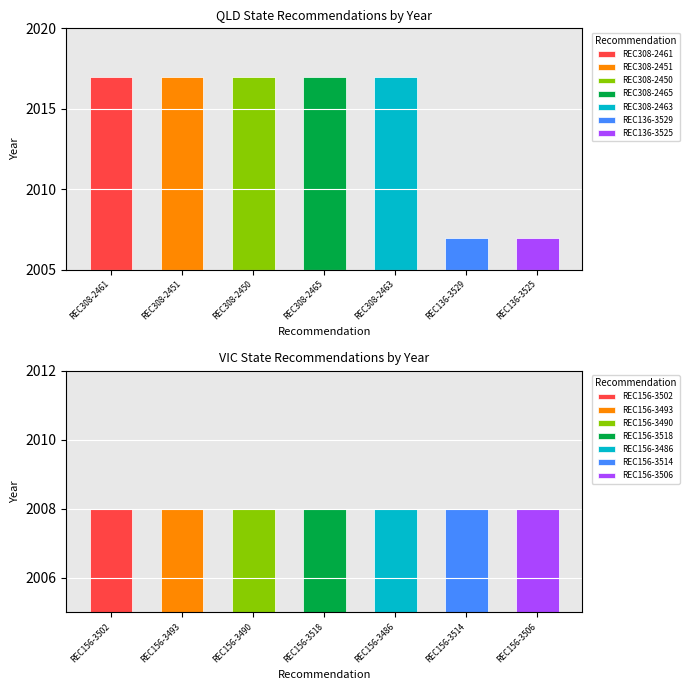

Are the bars horizontal?

No